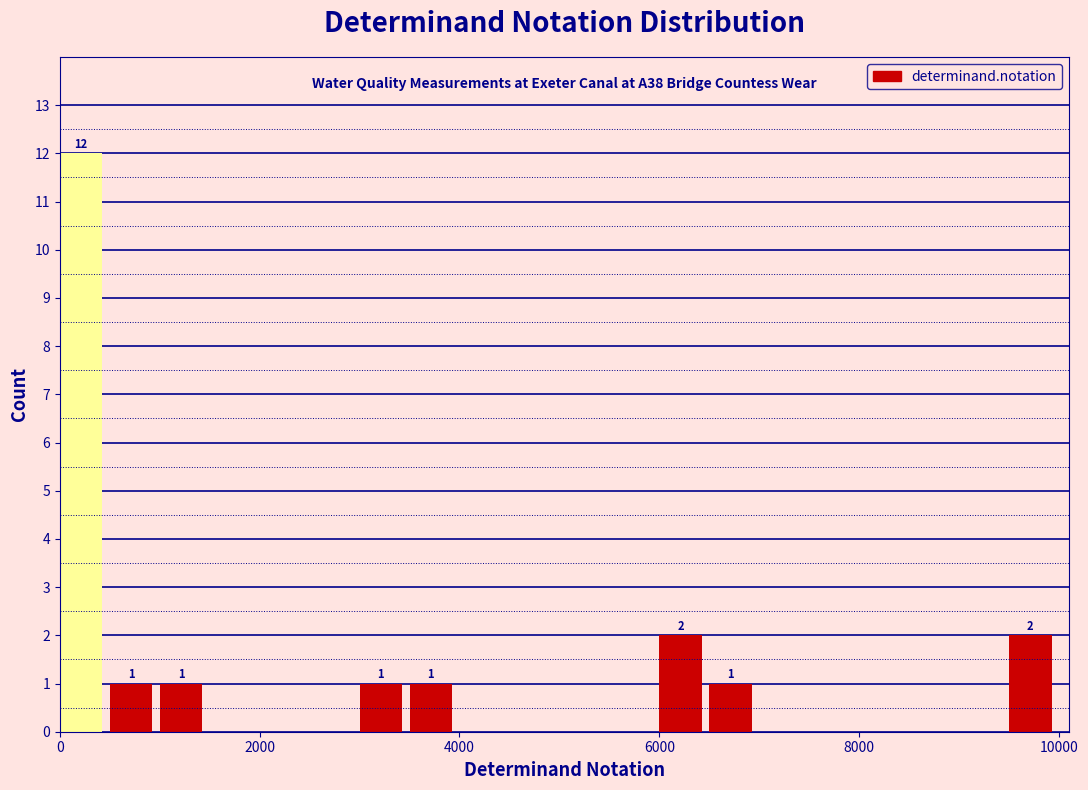

Read against the x-axis, roughly where is the centre of the tallest bar?

200